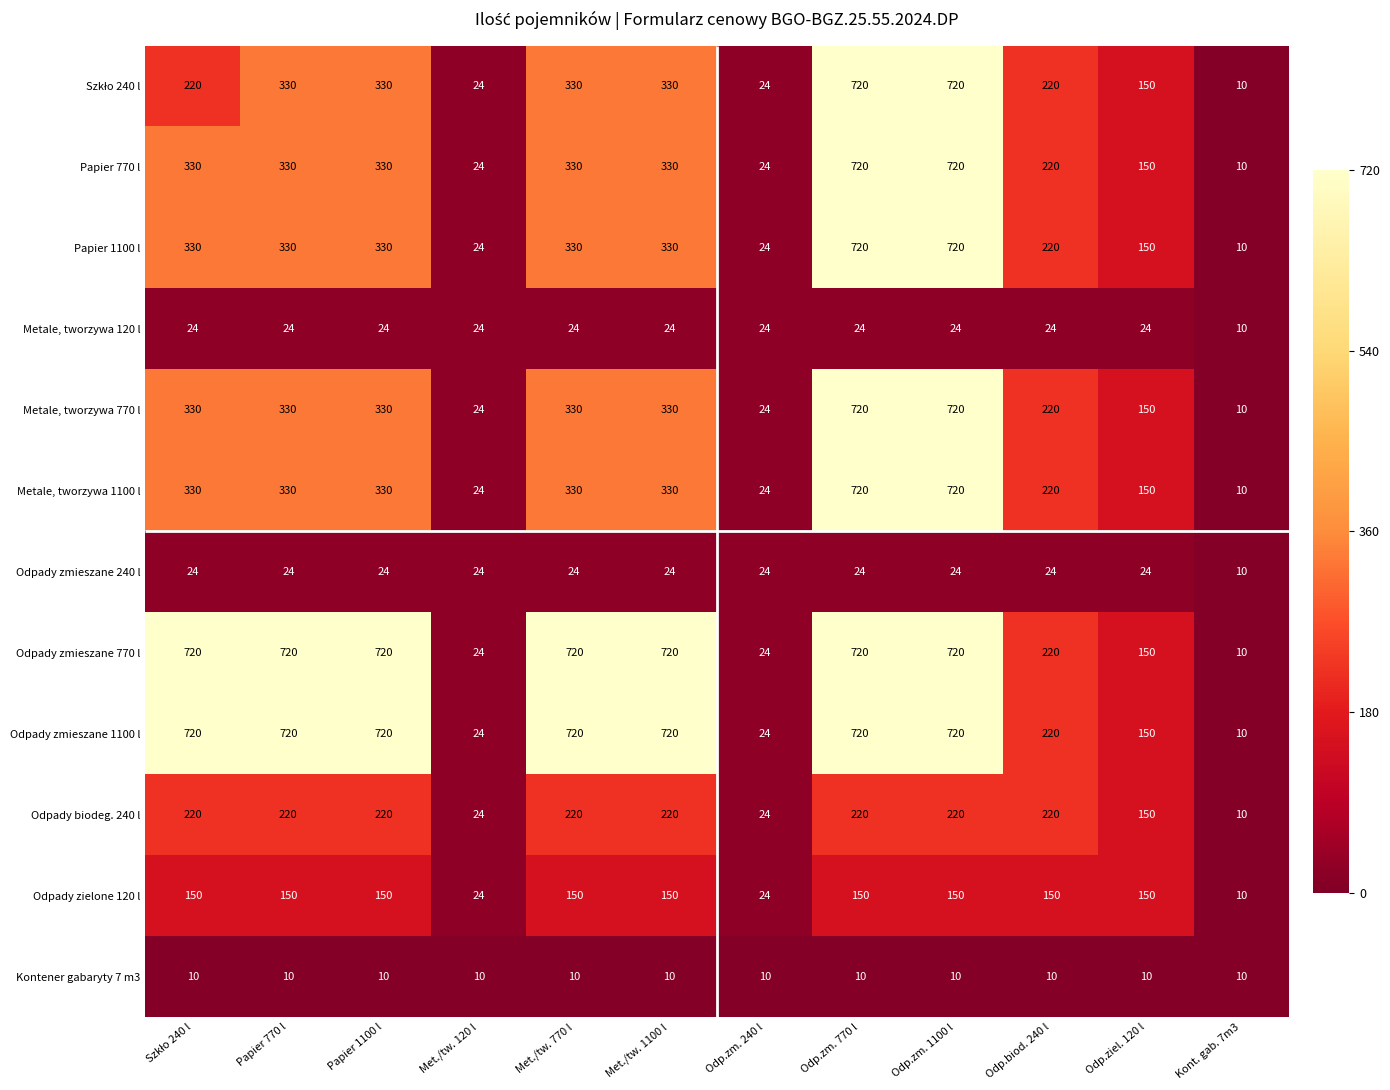

At Kont. gab. 7m3, list the series in order from smallest to largest.

Szkło 240 l, Papier 770 l, Papier 1100 l, Metale, tworzywa 120 l, Metale, tworzywa 770 l, Metale, tworzywa 1100 l, Odpady zmieszane 240 l, Odpady zmieszane 770 l, Odpady zmieszane 1100 l, Odpady biodeg. 240 l, Odpady zielone 120 l, Kontener gabaryty 7 m3